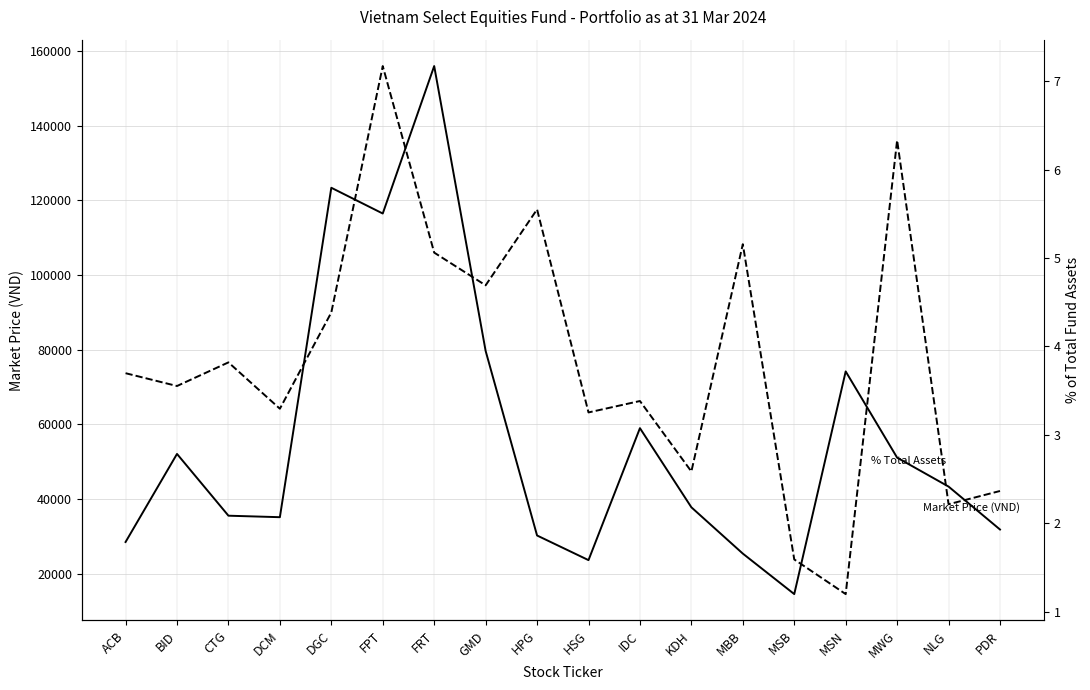

At which label does Market Price (VND) first exceed 43350?

BID